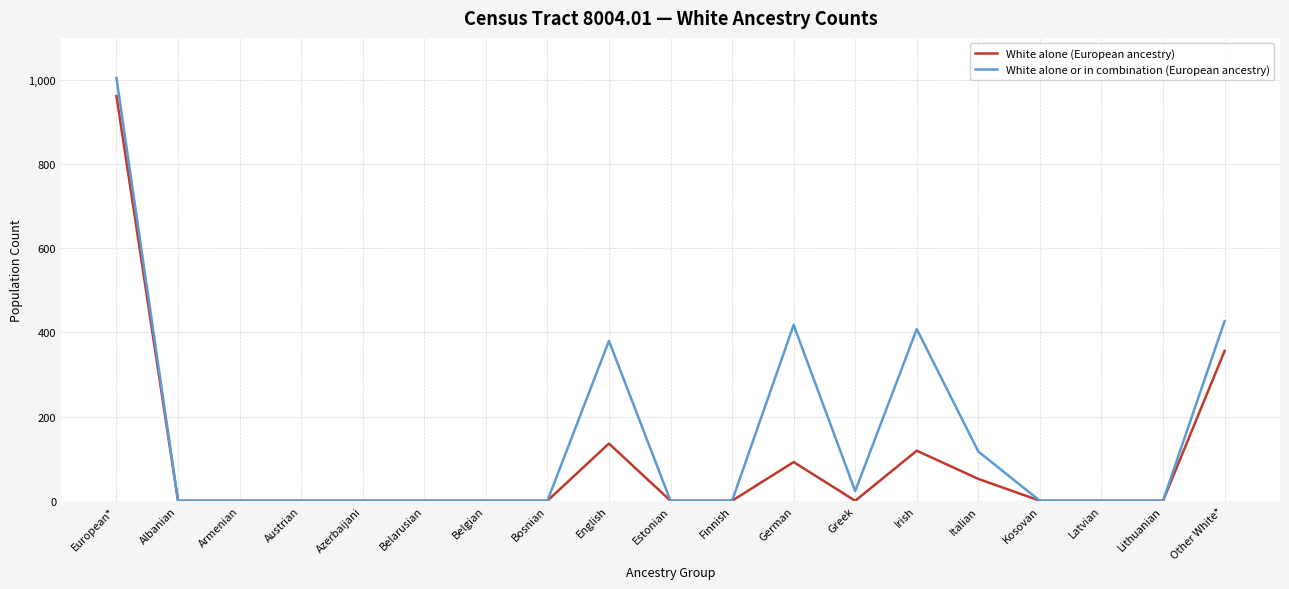

How many lines are shown in the chart?

2